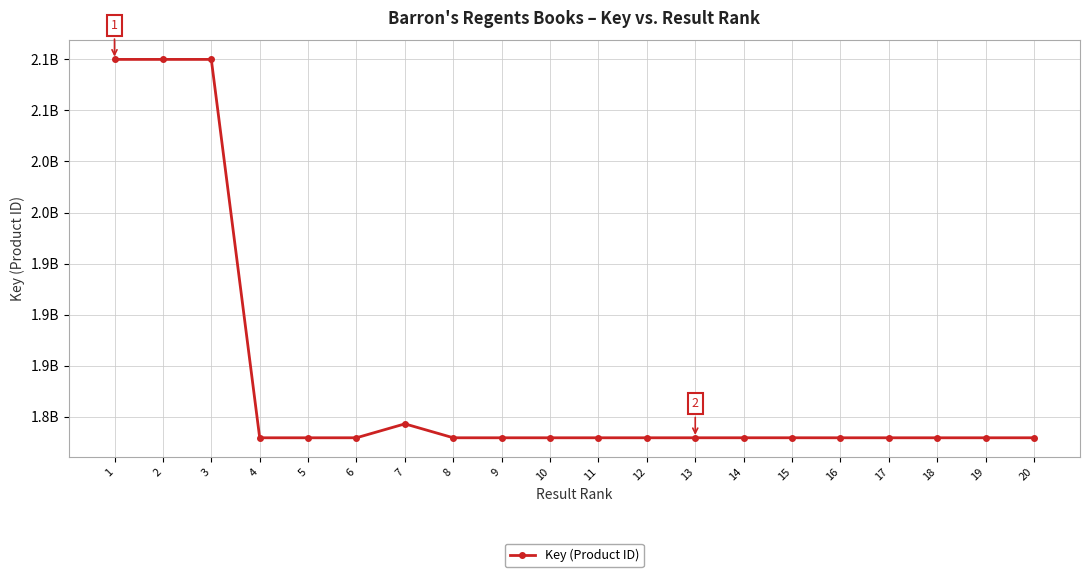

List the labels in order of value, largest first.

3, 2, 1, 7, 15, 14, 13, 20, 6, 11, 12, 8, 4, 16, 9, 17, 19, 10, 18, 5